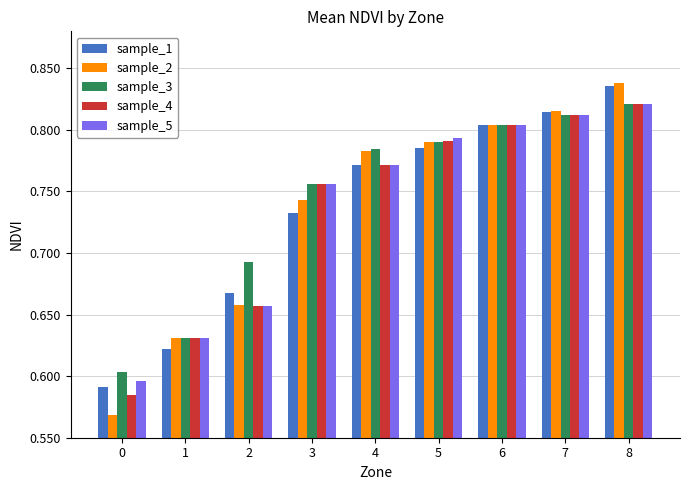

Which series has the largest range (max minus min)?

sample_2